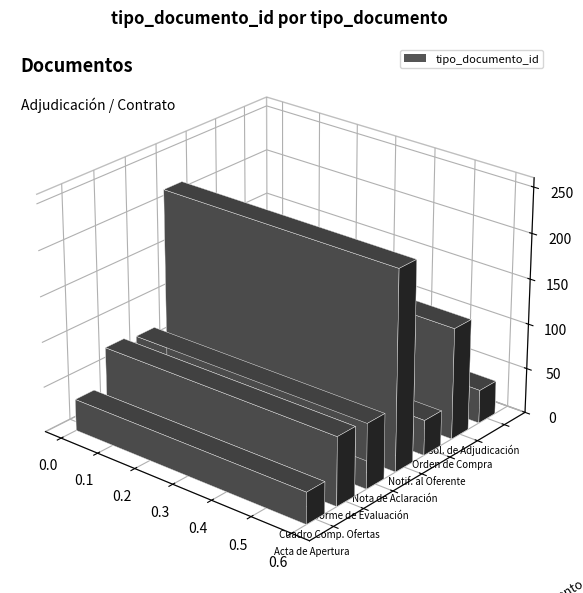

What is the value of the 1st bar from the left?

35